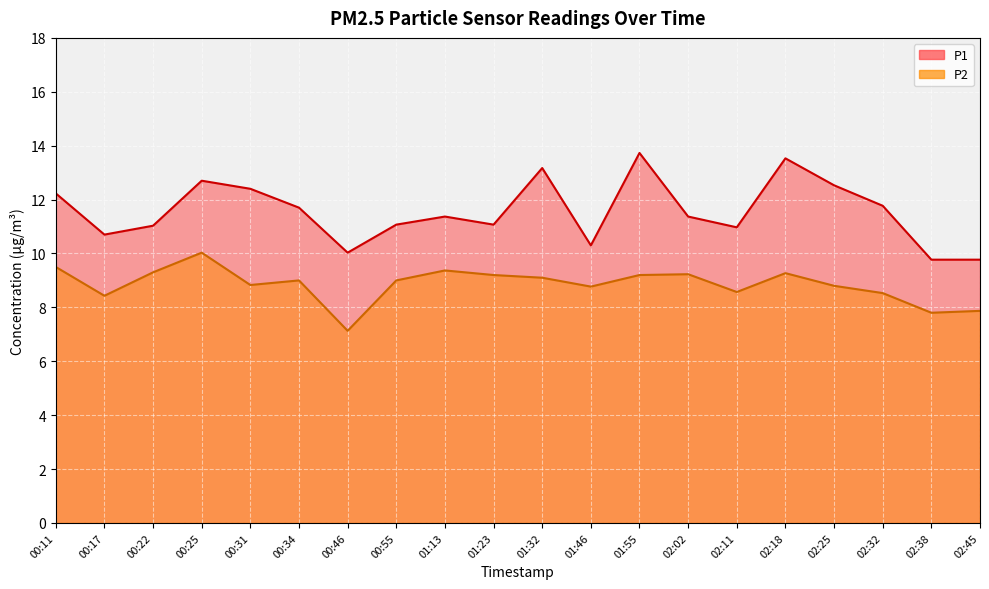

Where is the first local maximum for P1?

00:25